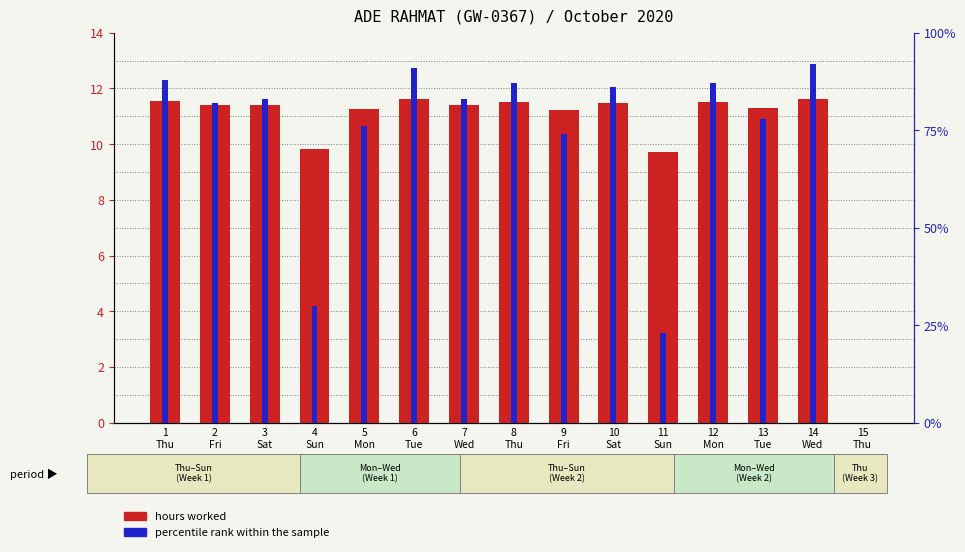

What is the total value across all series at 4
Sun?

14.0